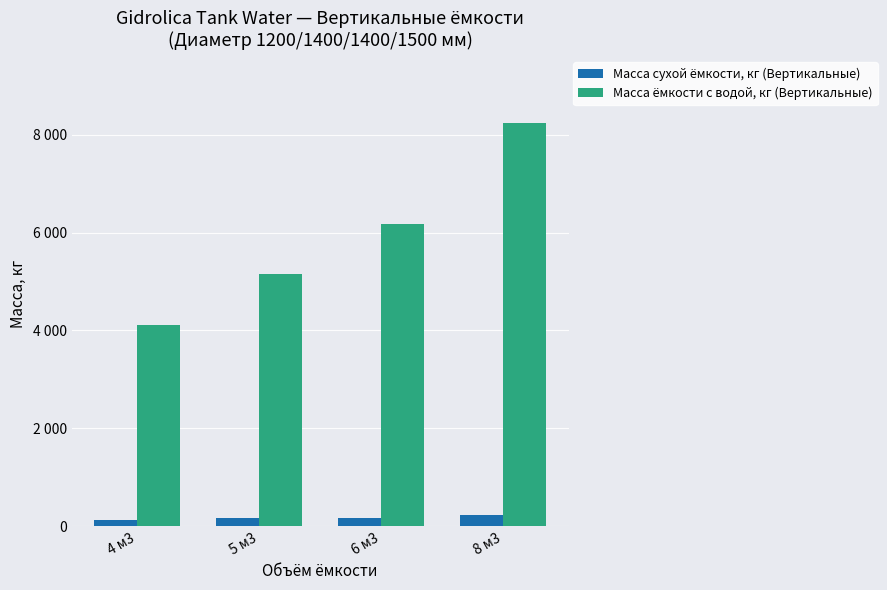

Rank the series at 6 м3 from lowest to highest value.

Масса сухой ёмкости, кг (Вертикальные), Масса ёмкости с водой, кг (Вертикальные)